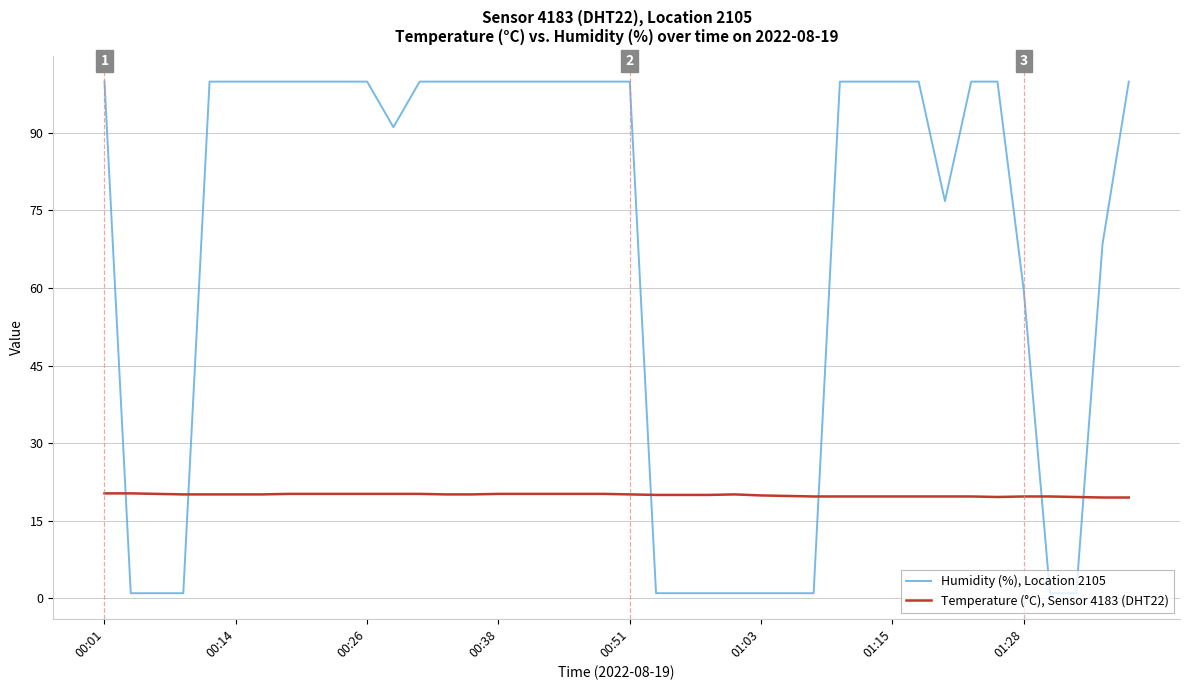

True or false: Humidity (%), Location 2105 and Temperature (°C), Sensor 4183 (DHT22) intersect in this chart.

True